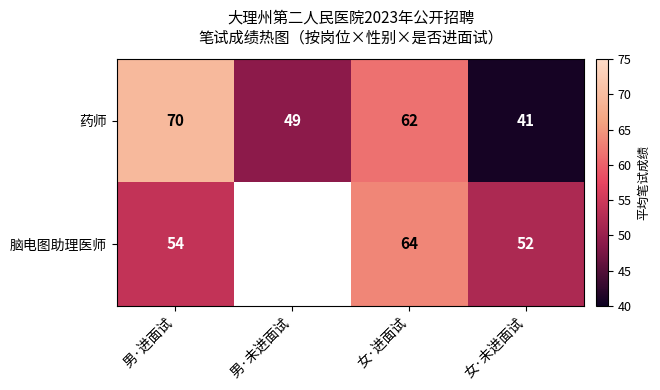

Is it true that 药师 equals 25.9 at 男·进面试?

False